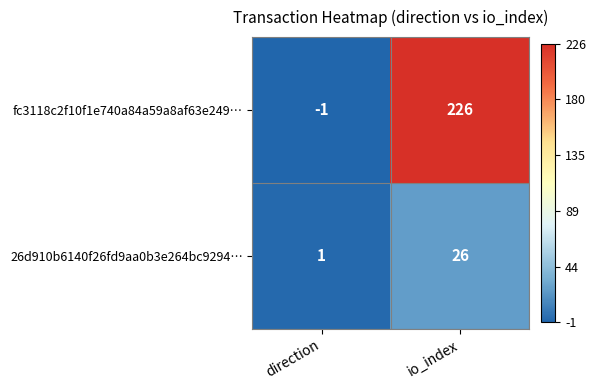

What is the sum of all fc3118c2f10f1e740a84a59a8af63e249… values?

225